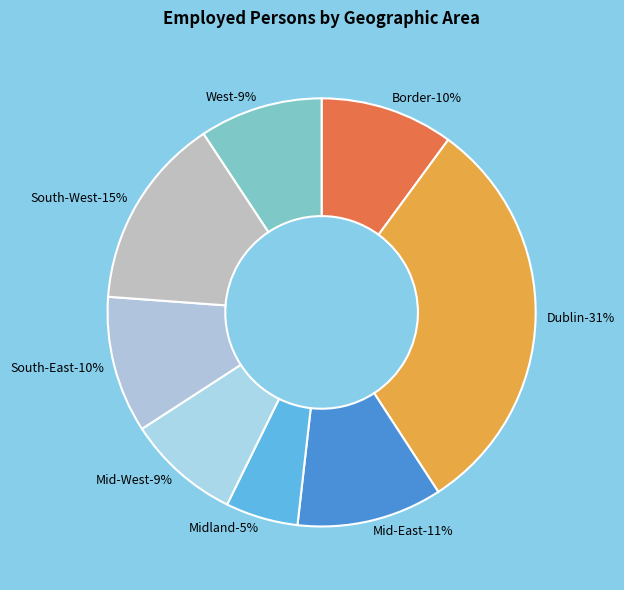

What percentage is the Dublin slice, to the nearest percent?

31%